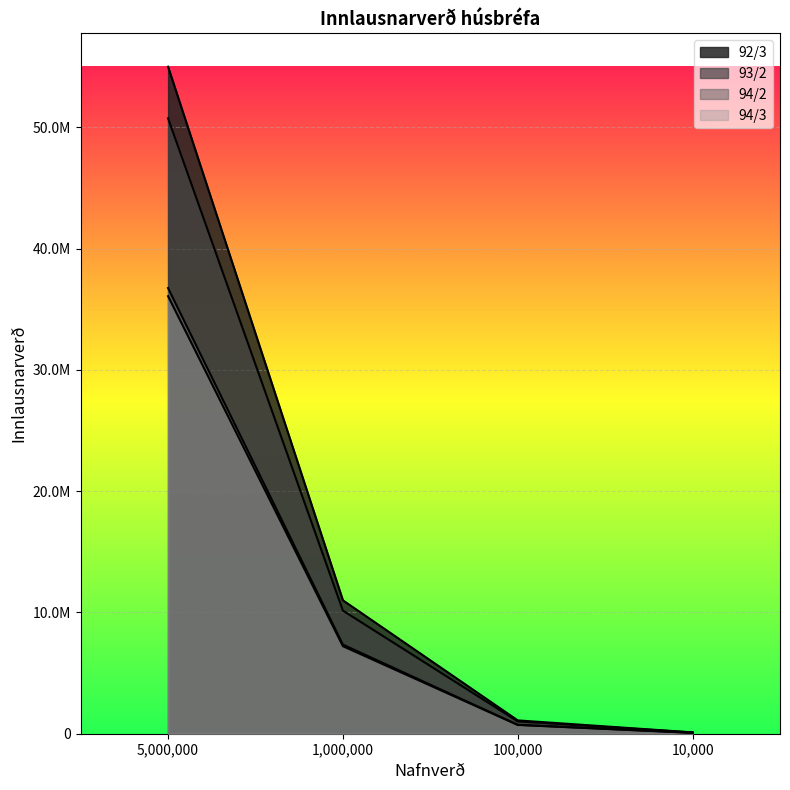

Reading left to right, extract all data points from this chart.

92/3: 54993950	10998790	1099879	109988
93/2: 50735850	10147170	1014717	101472
94/2: 36744950	7348990	734899	73490
94/3: 36073200	7214640	721464	72146